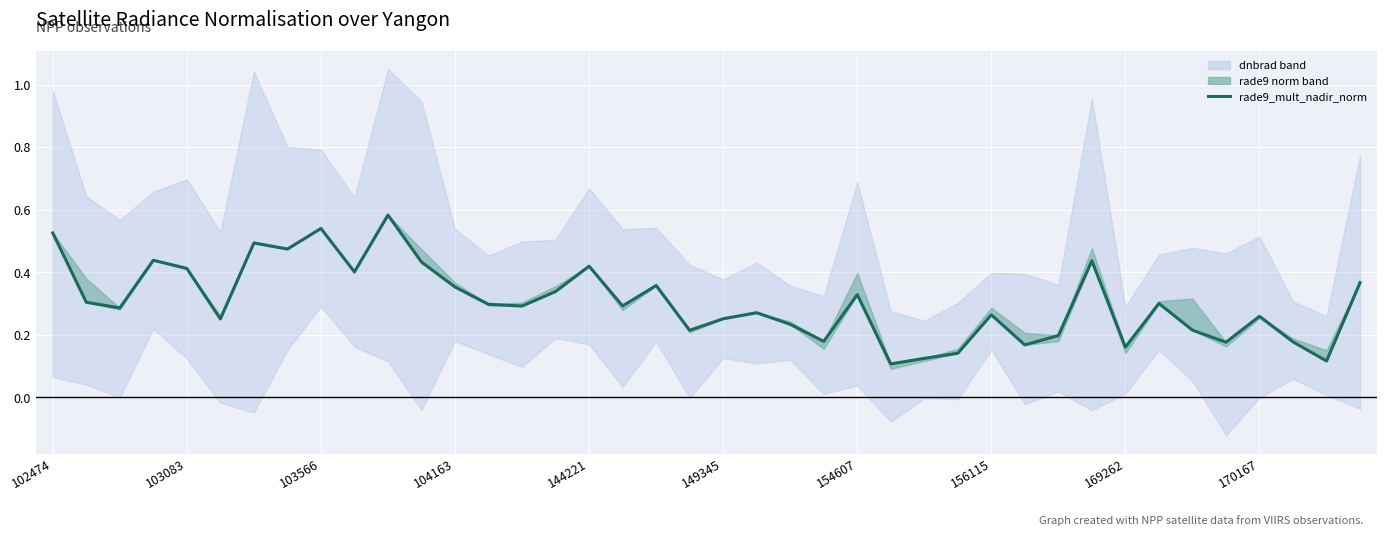

At which category does the chart reach its peak across all series?

10